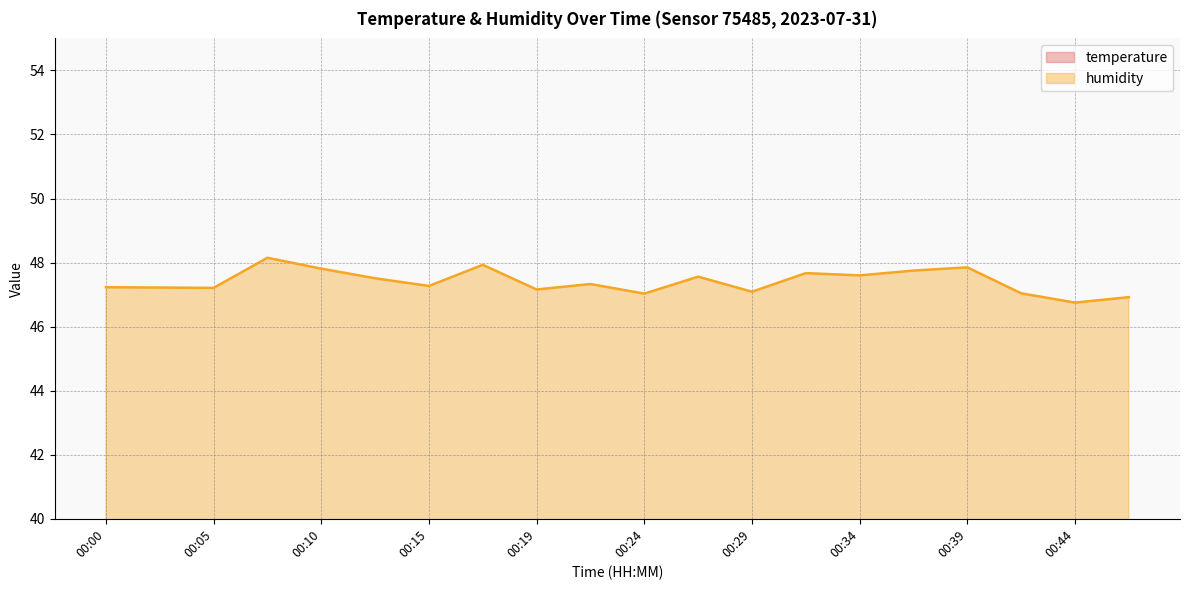

How many values in the humidity series exceed 47?

18